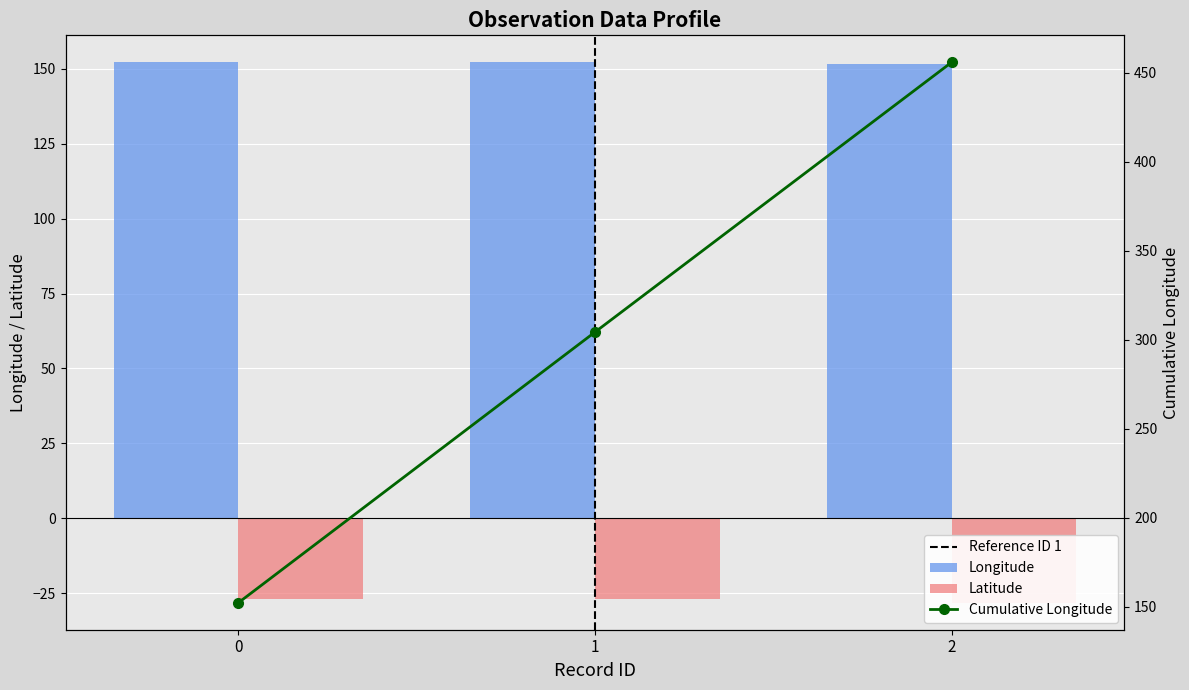

What is the maximum value for Latitude?

-26.9